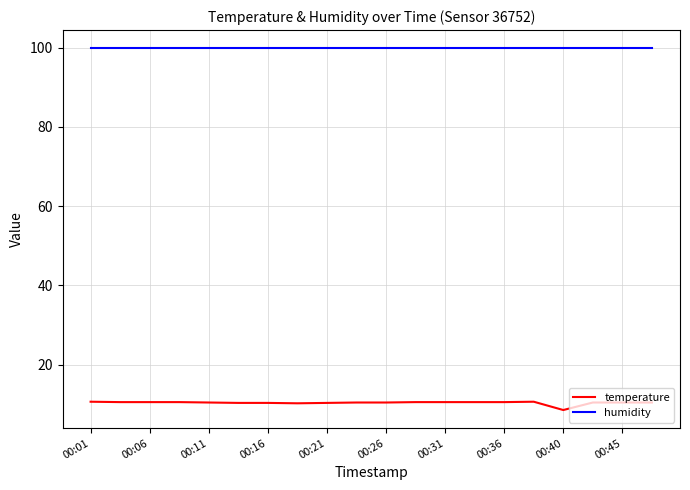

At how many categories does at least one series exceed 52?

20